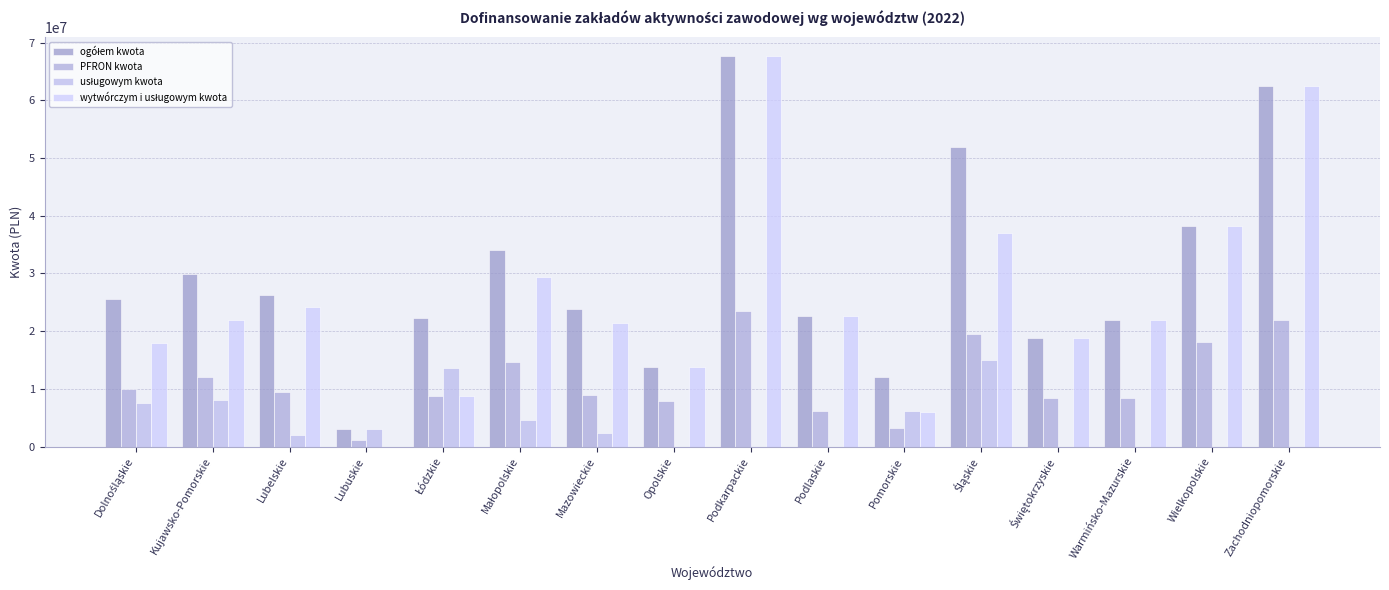

How many categories are shown in the chart?

16